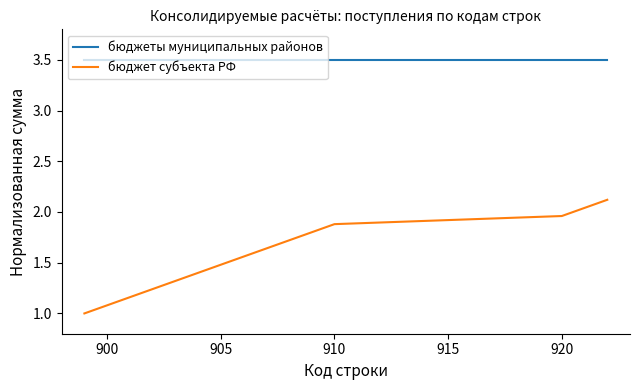

True or false: бюджет субъекта РФ and бюджеты муниципальных районов cross at least once.

False